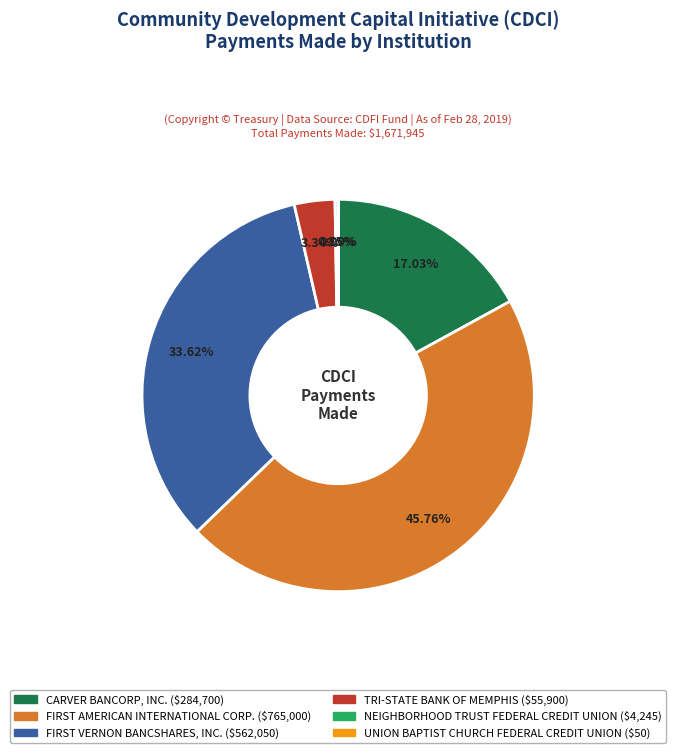

Is there any slice that represents more than half of the pie?

No